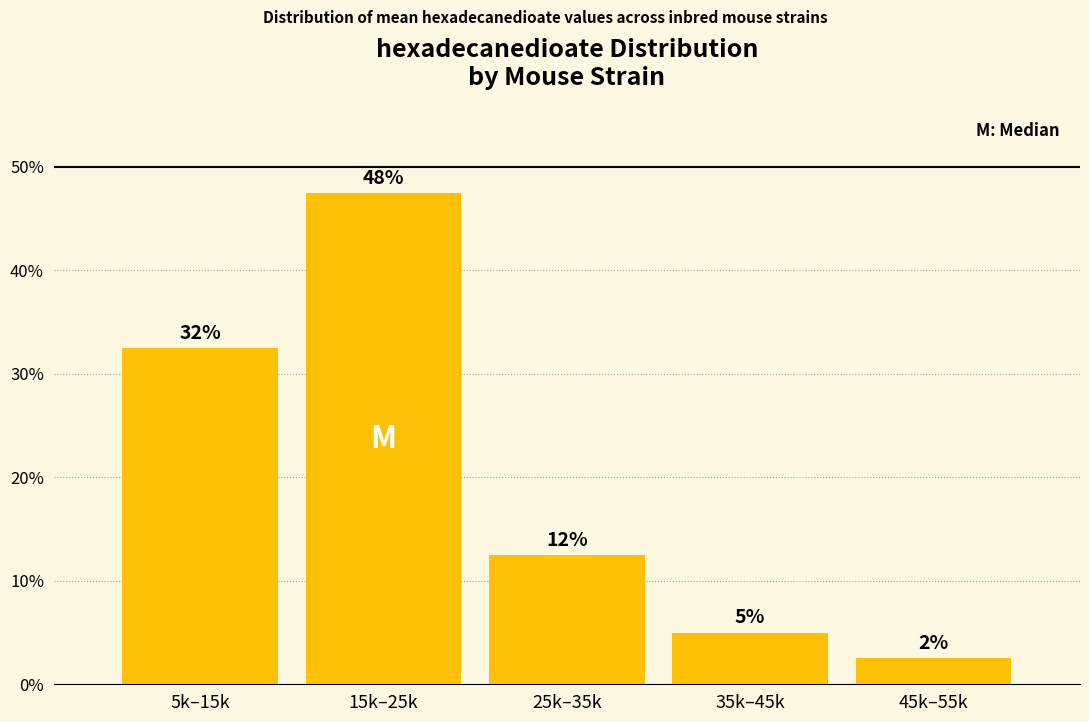

Does the chart contain any negative values?

No